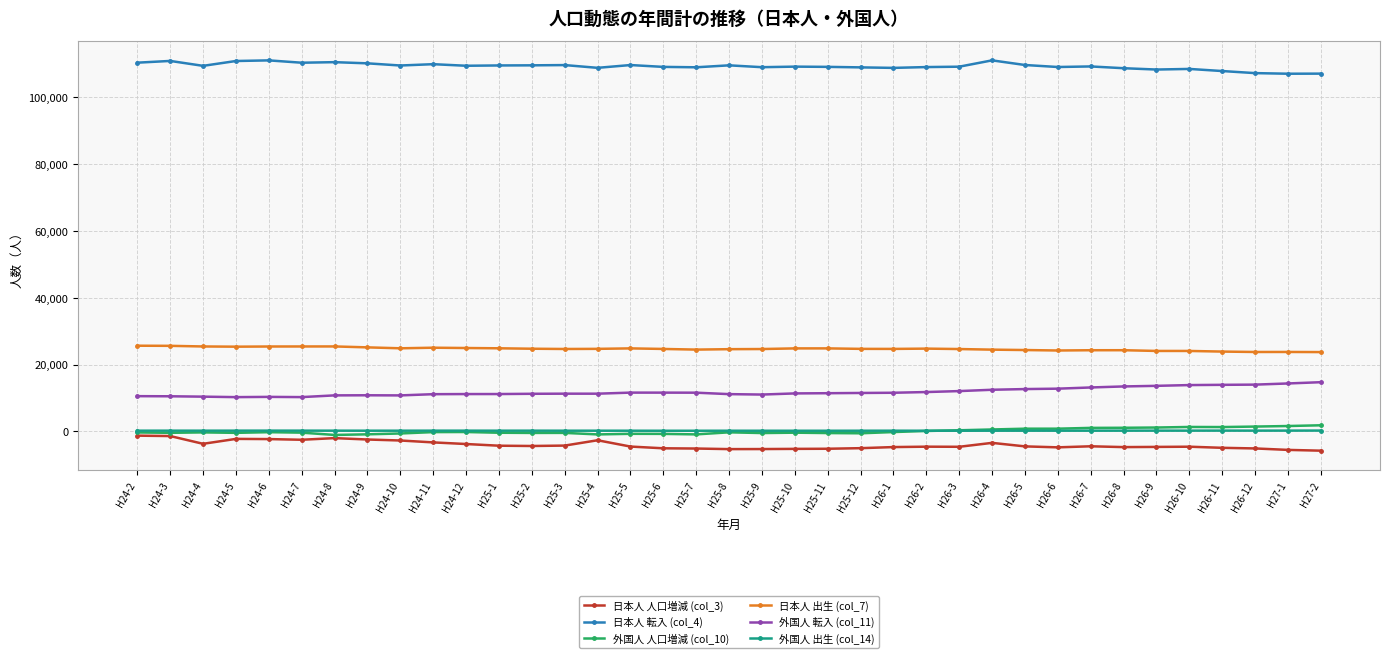

What is the label of the 21st point from the left?

H25-10